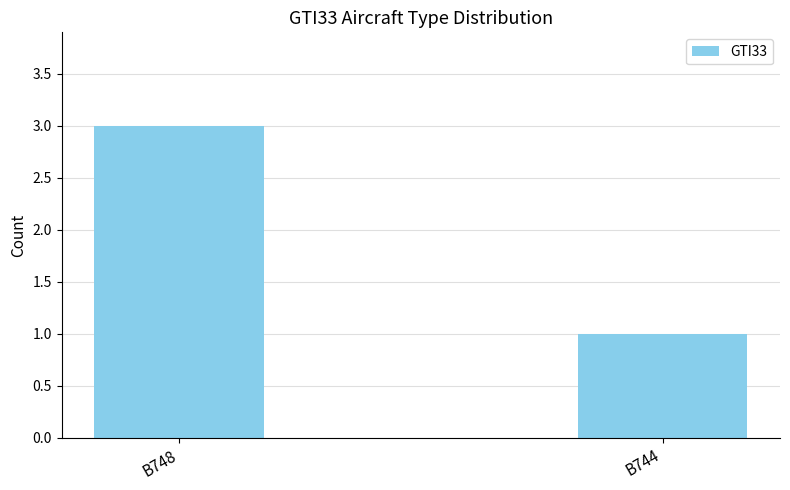

Read the value at B744.

1